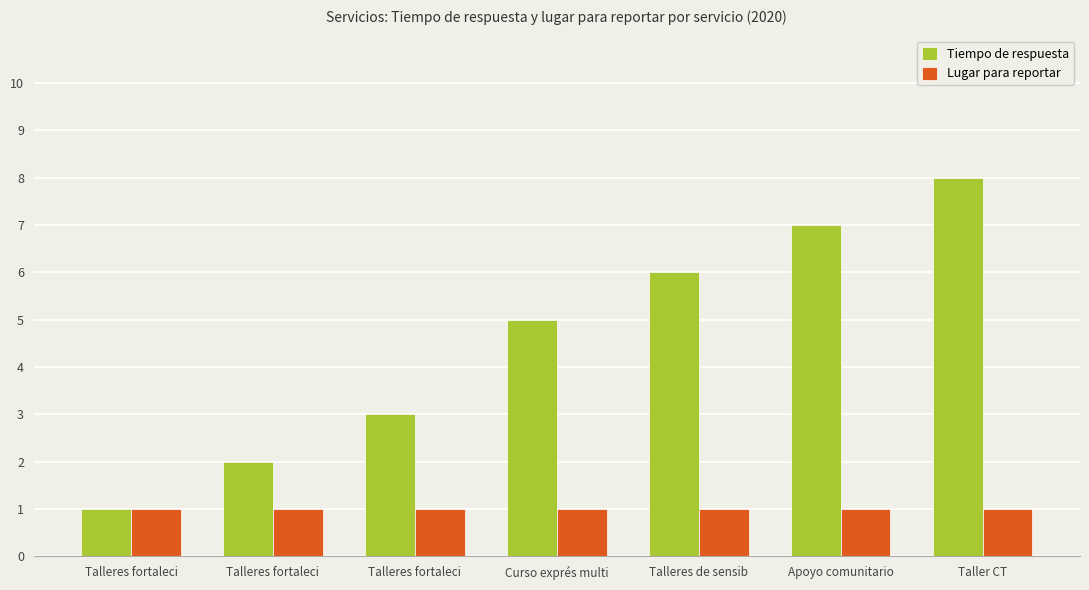

Reading left to right, transcribe all the data shown in this chart.

Tiempo de respuesta: 1	2	3	5	6	7	8
Lugar para reportar: 1	1	1	1	1	1	1